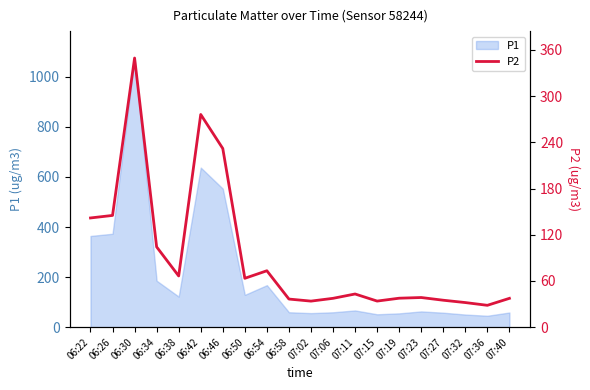

How many lines are shown in the chart?

1